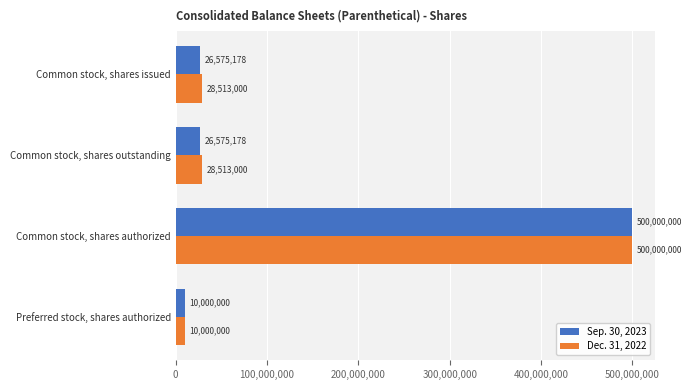

What value does the Sep. 30, 2023 series have at Common stock, shares authorized?

500000000